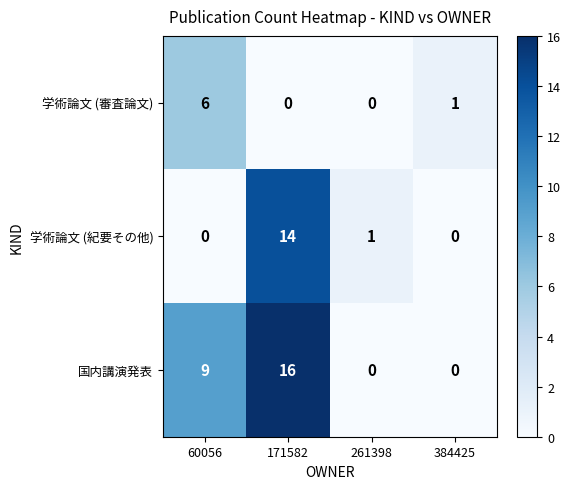

What is the difference between the maximum and minimum values in the 学術論文 (審査論文) series?

6